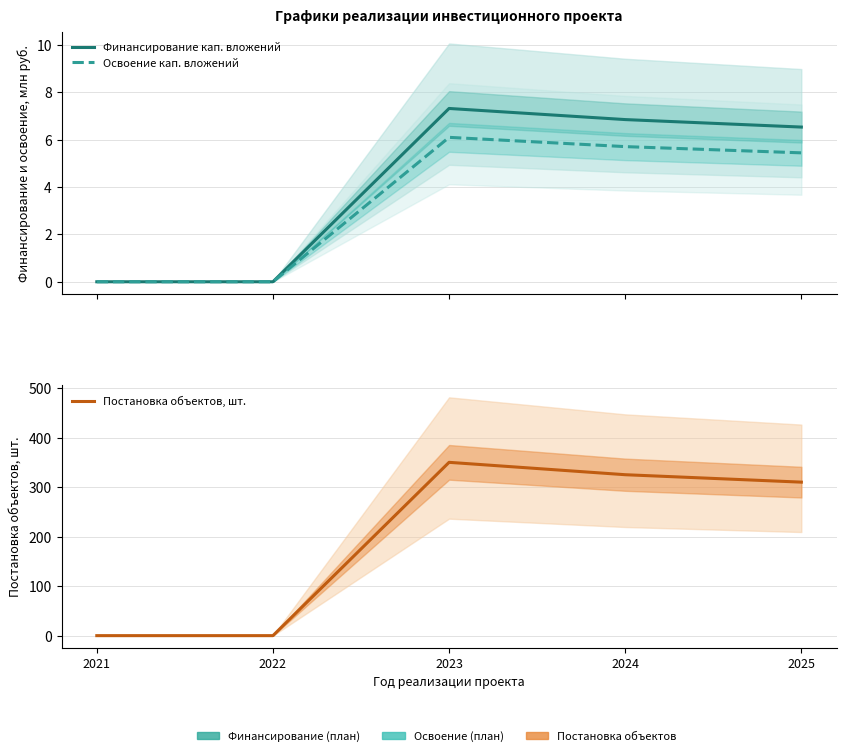

What is the maximum value for Освоение кап. вложений?

6.1